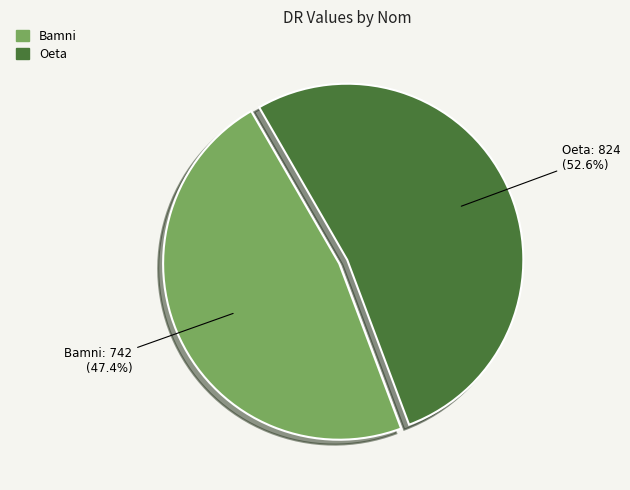

To the nearest percent, what is the difference between the Bamni and Oeta slice percentages?

5%